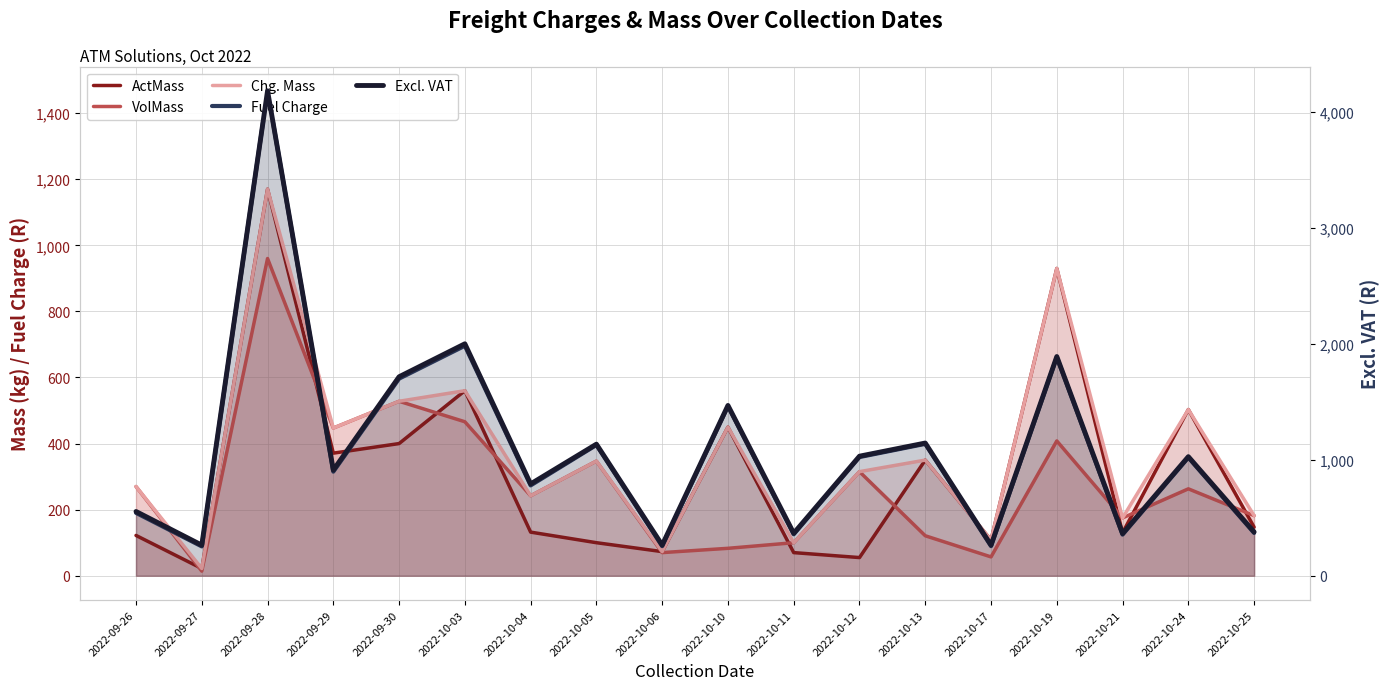

Which series changed the most between 2022-09-26 and 2022-10-25?

Excl. VAT